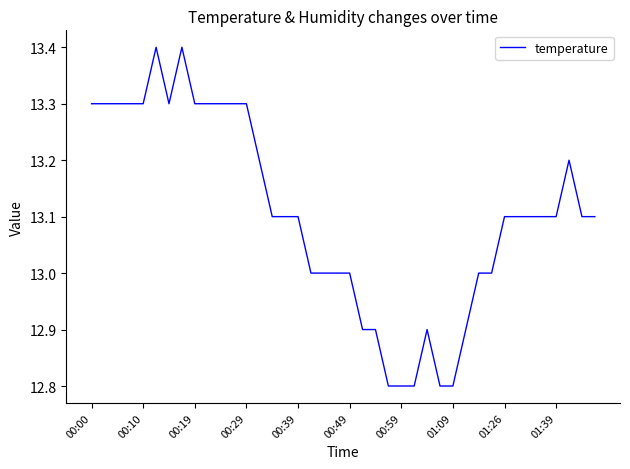

What is the difference between the maximum and minimum values?

0.6